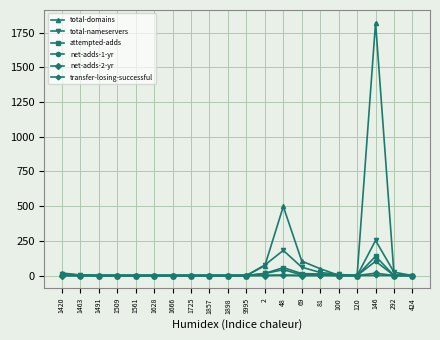

What is the average value of the total-nameservers series?

32